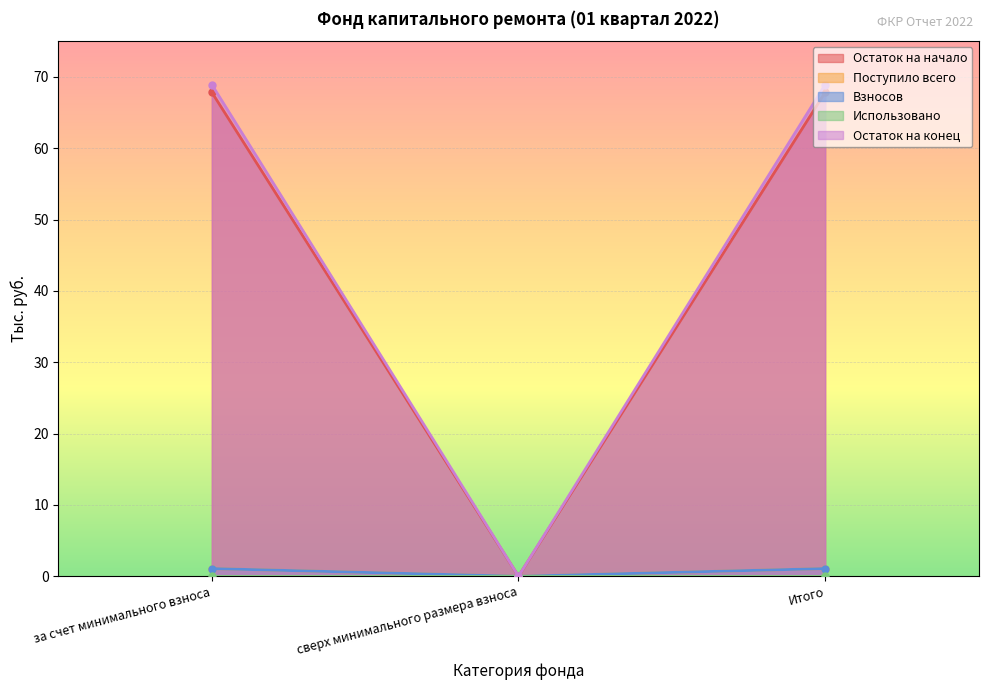

How many values in the Остаток на конец series are below 1?

1